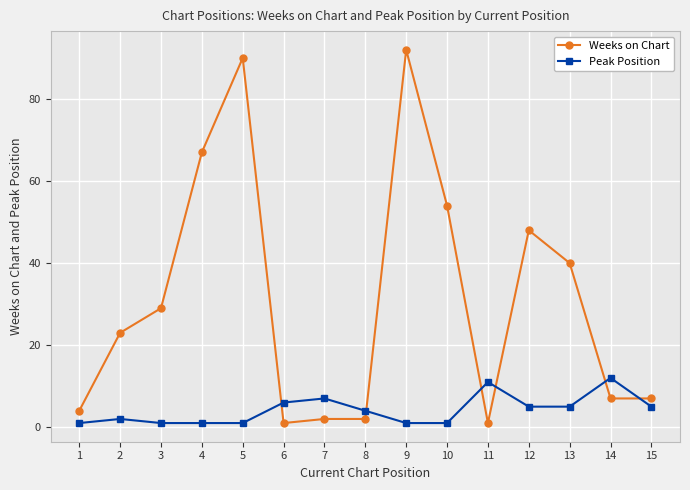

Reading right to left, what are all the values shown in this chart?

Weeks on Chart: 15=7	14=7	13=40	12=48	11=1	10=54	9=92	8=2	7=2	6=1	5=90	4=67	3=29	2=23	1=4
Peak Position: 15=5	14=12	13=5	12=5	11=11	10=1	9=1	8=4	7=7	6=6	5=1	4=1	3=1	2=2	1=1